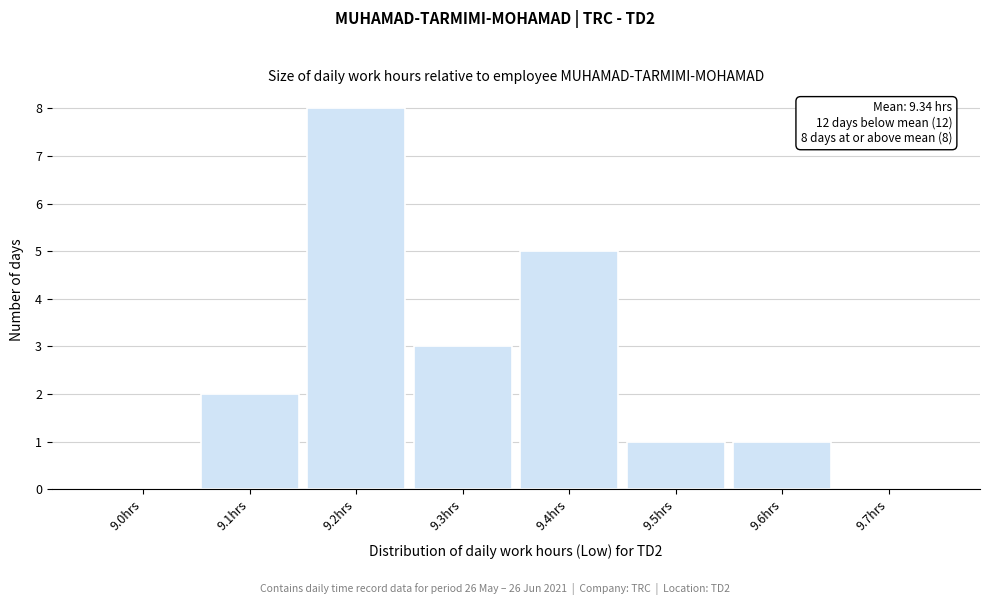

Reading left to right, extract all data points from this chart.

9.0hrs=0	9.1hrs=2	9.2hrs=8	9.3hrs=3	9.4hrs=5	9.5hrs=1	9.6hrs=1	9.7hrs=0